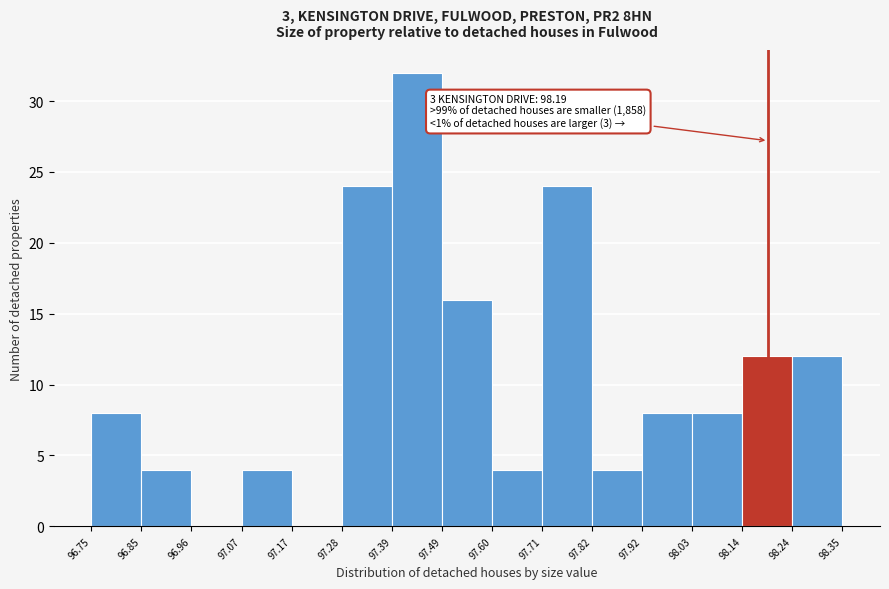

Over which range of the x-axis is the bar tallest?

97.39 to 97.49